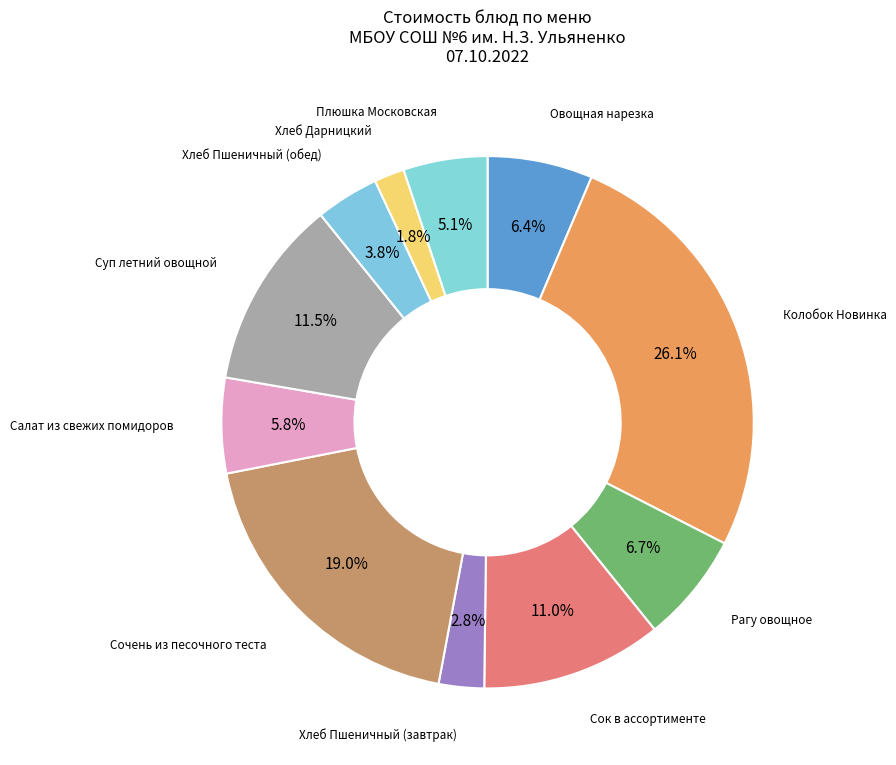

How many slices are in this pie chart?

11